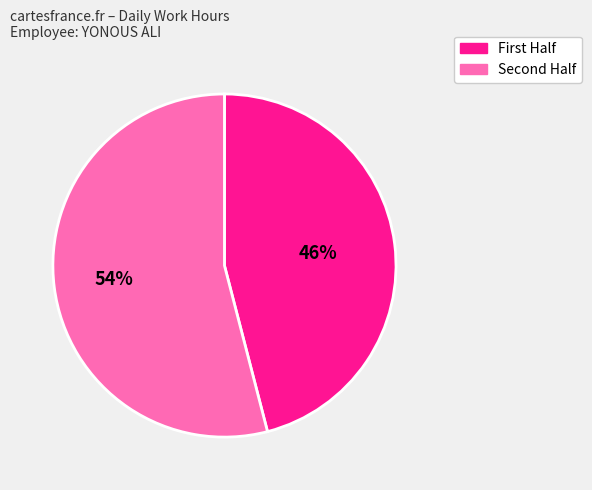

To the nearest percent, what is the average slice percentage?

50%